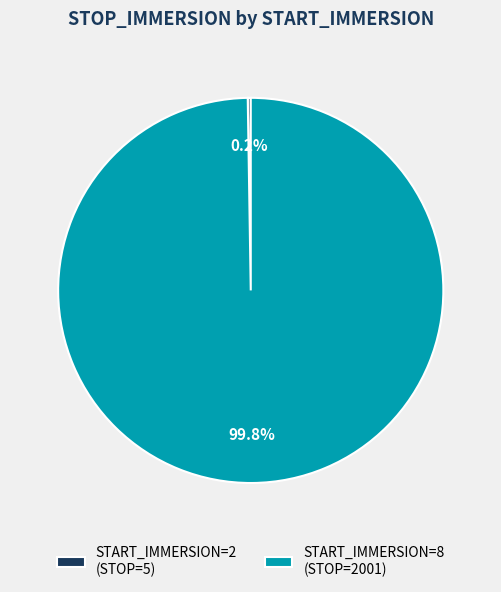

Is there any slice that represents more than half of the pie?

Yes